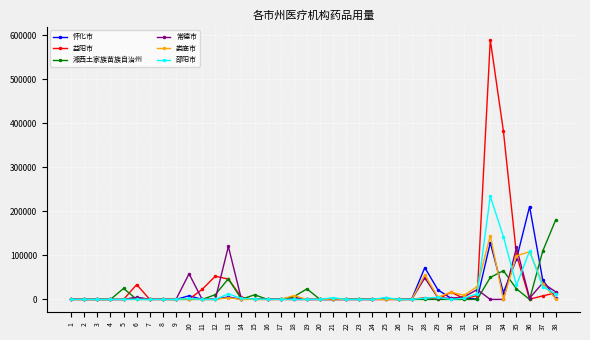

Which series has the widest spread of values?

益阳市